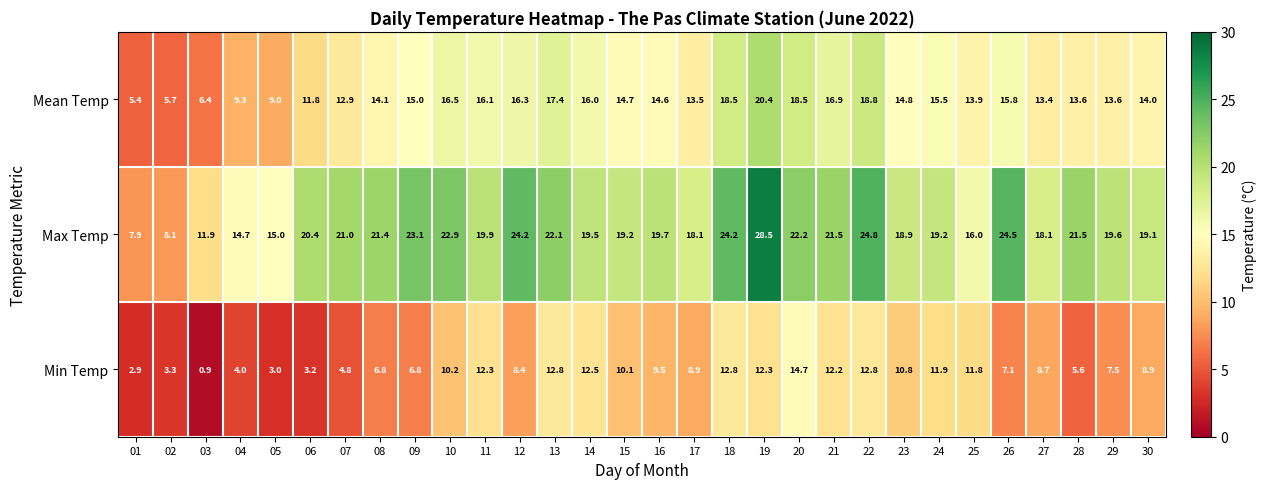

What is the highest value of the Mean Temp series?

20.4